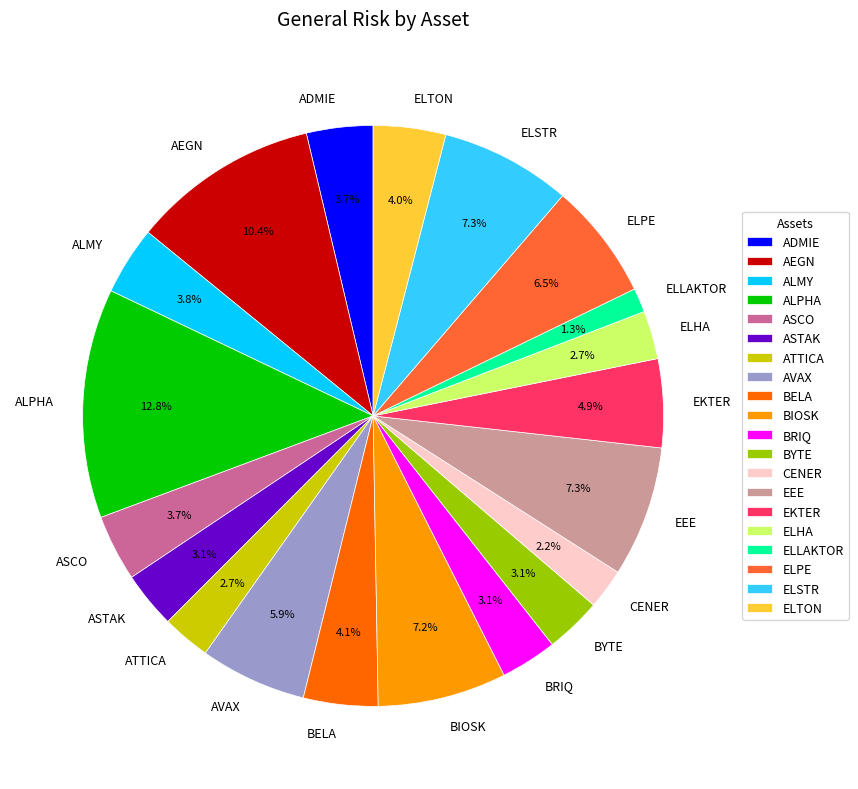

Combined, what portion of the pie is ELHA and EEE?

10.0%